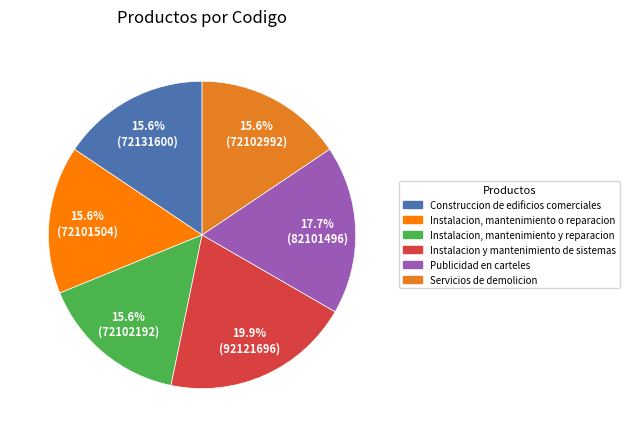

To the nearest percent, what portion does Instalacion, mantenimiento o reparacion represent?

16%